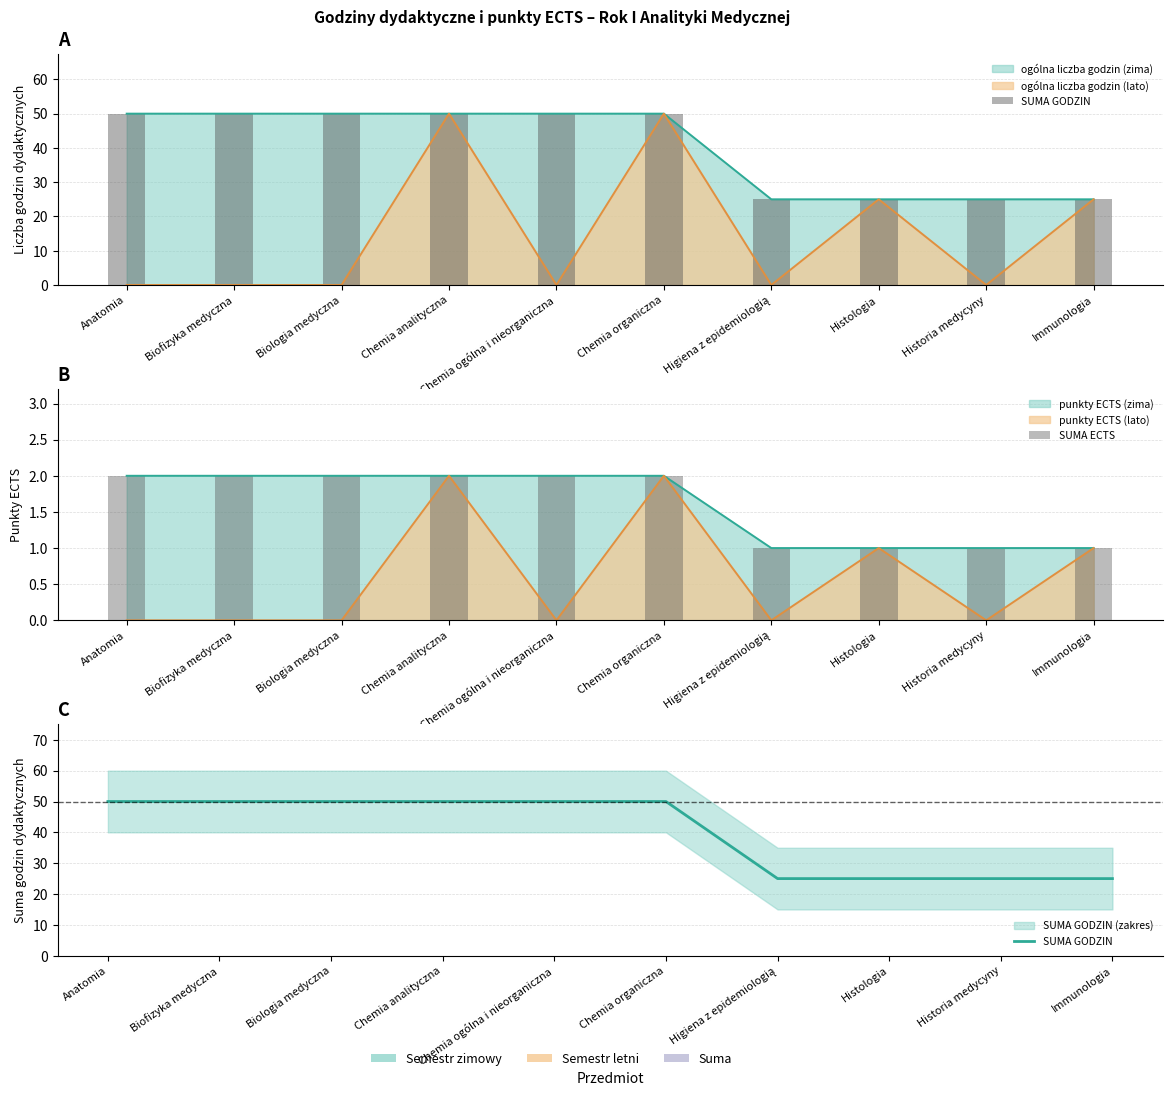

What is the sum of the SUMA ECTS values at Historia medycyny and Biofizyka medyczna?

3